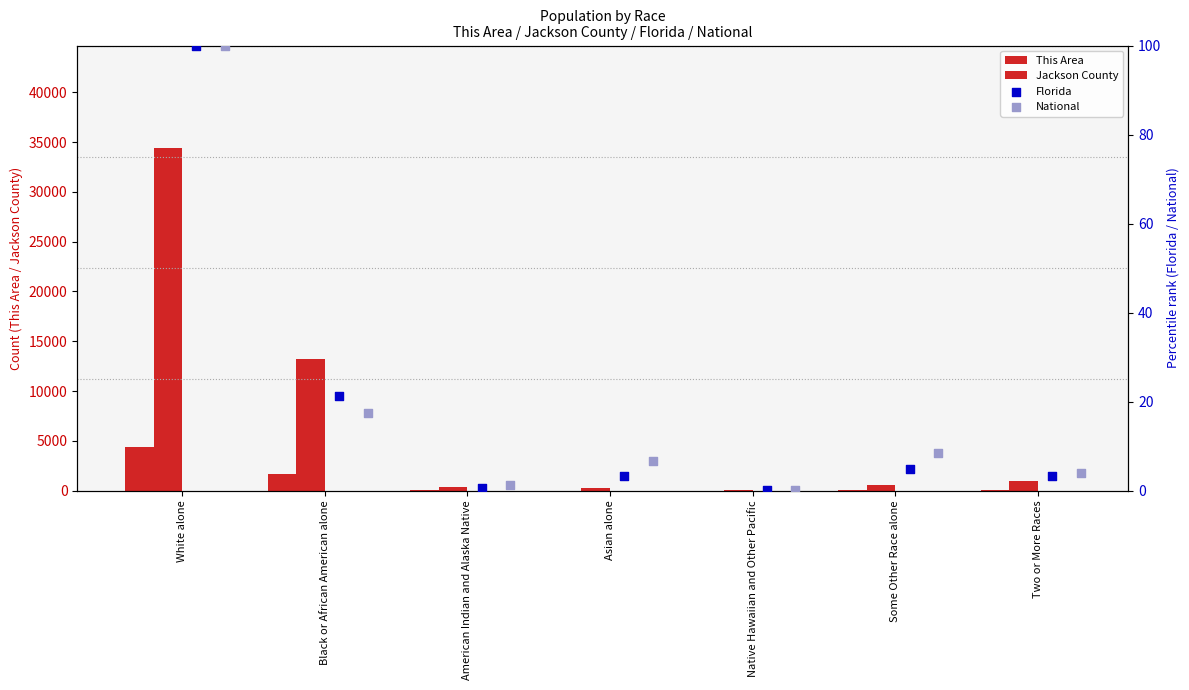

Which series has the largest total across all categories?

Jackson County